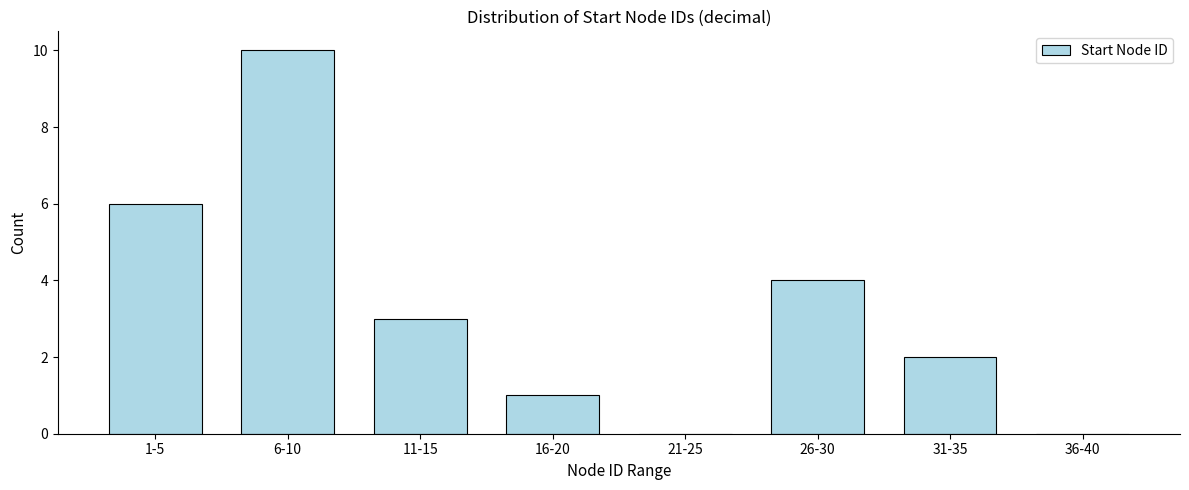

Reading left to right, list all the values displayed in this chart.

1-5=6	6-10=10	11-15=3	16-20=1	21-25=0	26-30=4	31-35=2	36-40=0